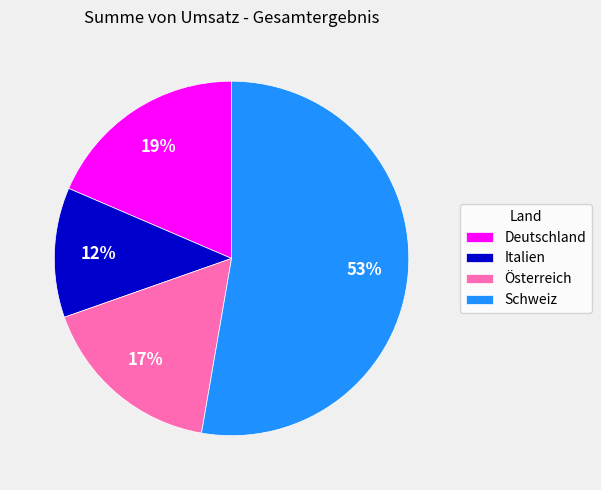

What is the ratio of the value at Österreich to the value at Italien?

1.4